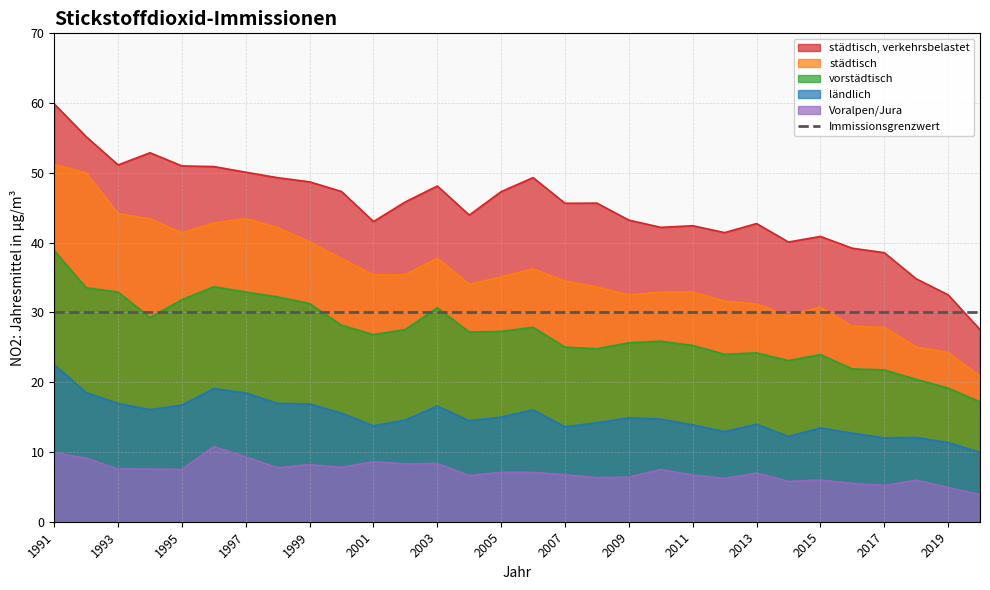

How many lines are shown in the chart?

6